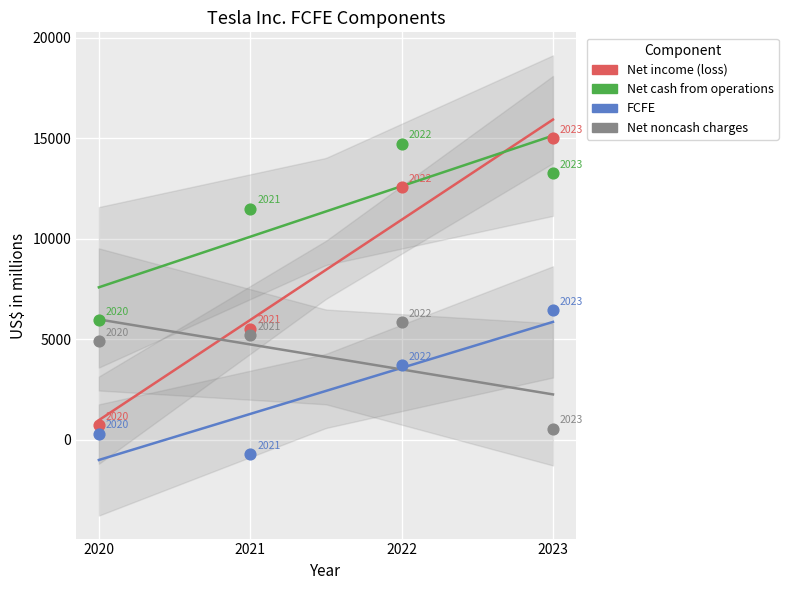

Across all data points, what is the range of Y values (max minus min)?

15723